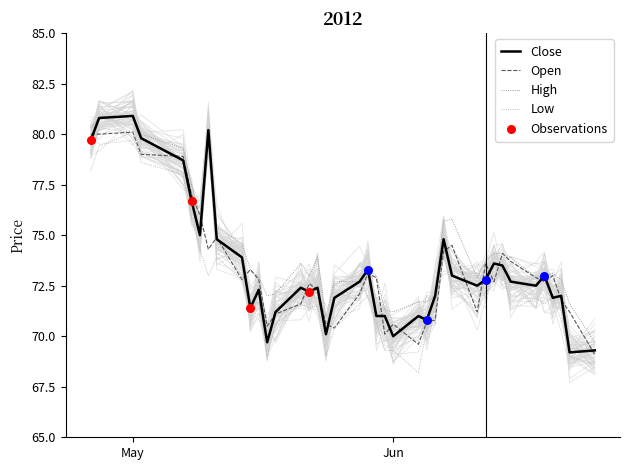

Is the value of Open at 2012/06/25 greater than the value of Close at 2012/05/08?

No